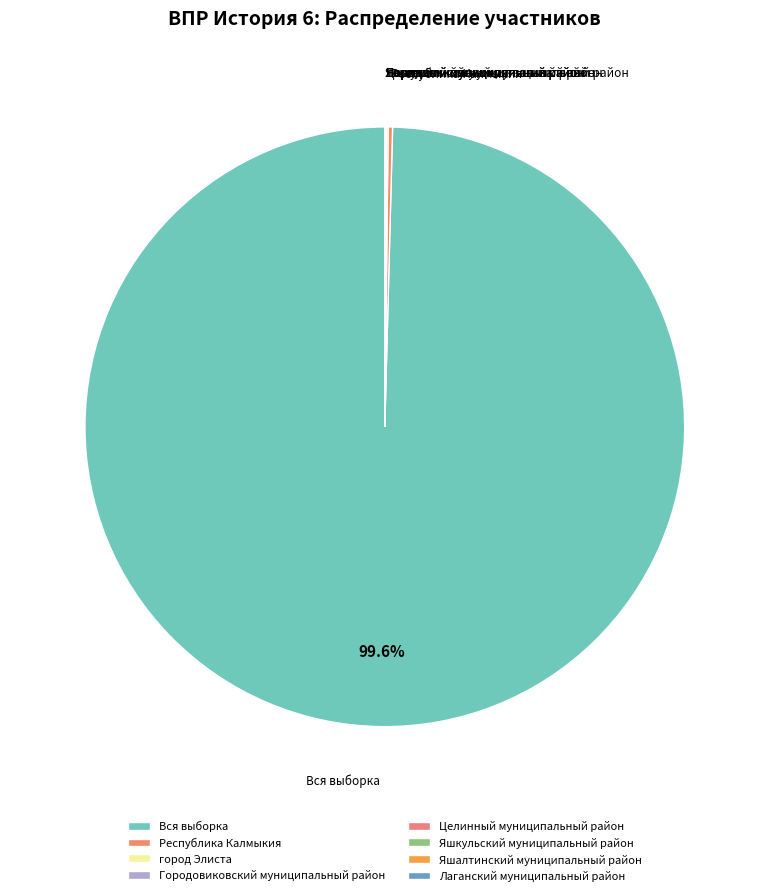

Which category accounts for the majority?

Вся выборка